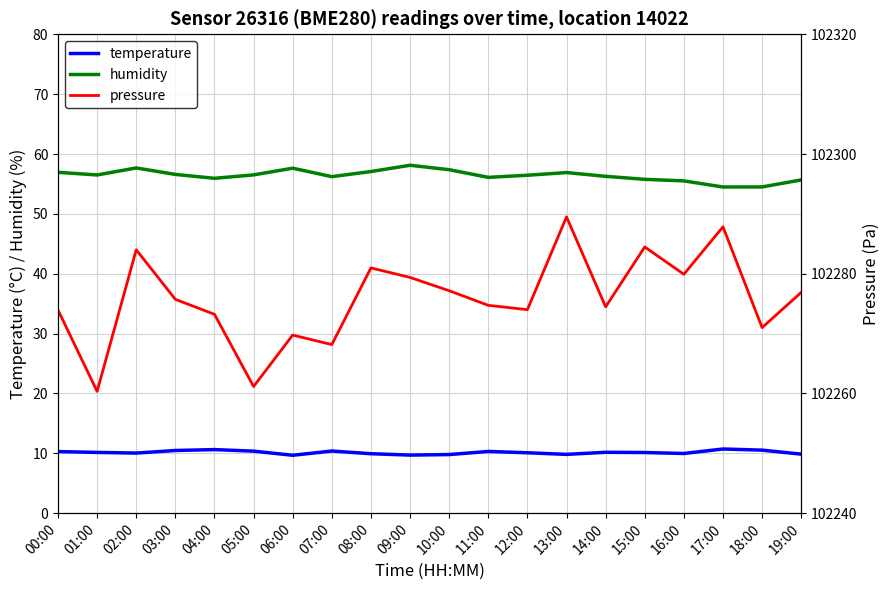

How many lines are shown in the chart?

3